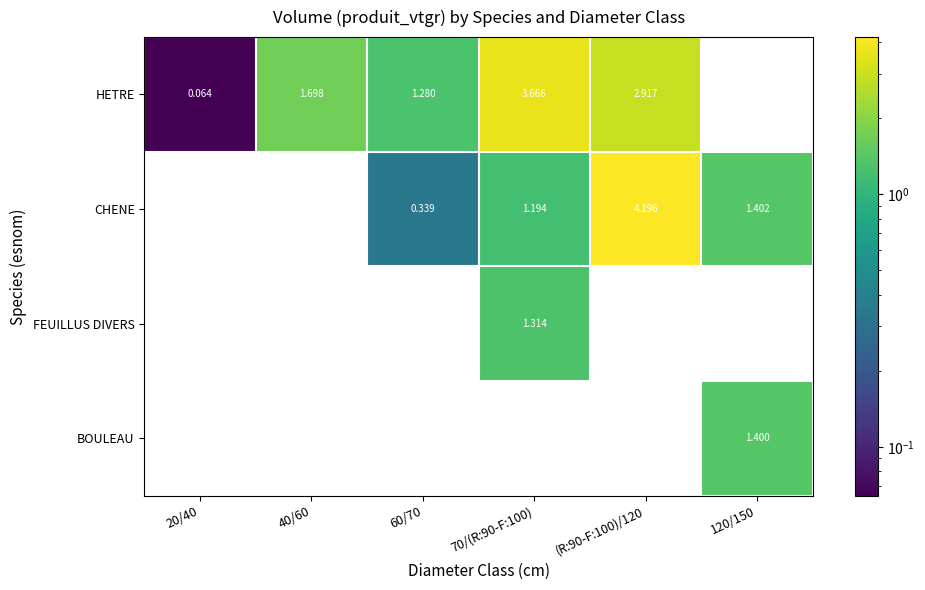

Is the value of FEUILLUS DIVERS at 70/(R:90-F:100) greater than the value of HETRE at 20/40?

Yes